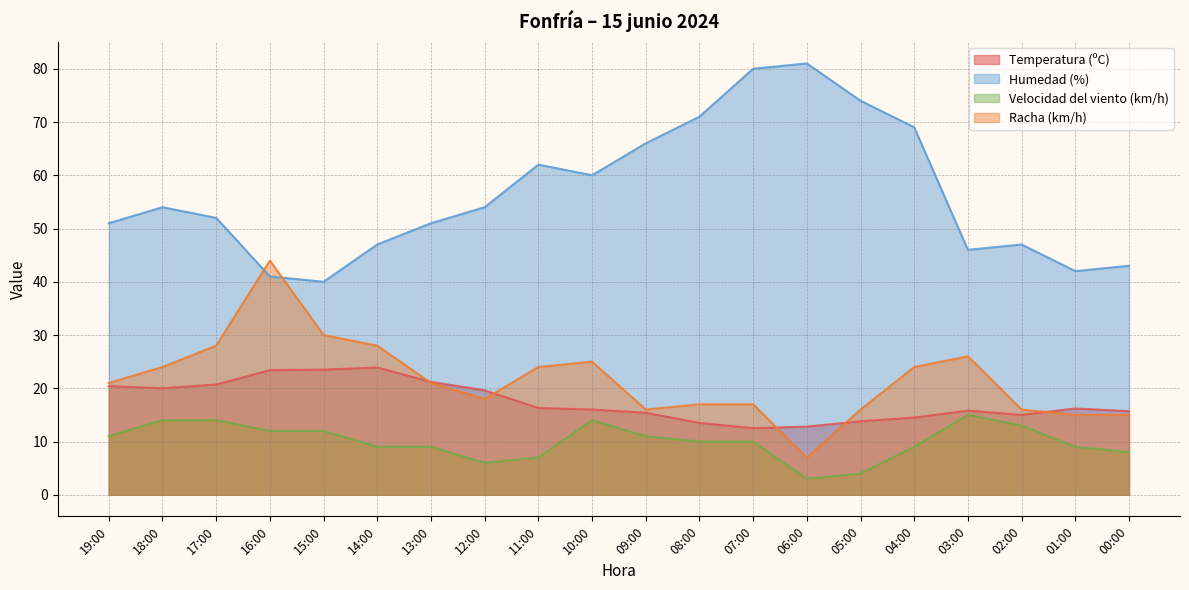

What are all the series names shown in the legend?

Temperatura (ºC), Humedad (%), Velocidad del viento (km/h), Racha (km/h)